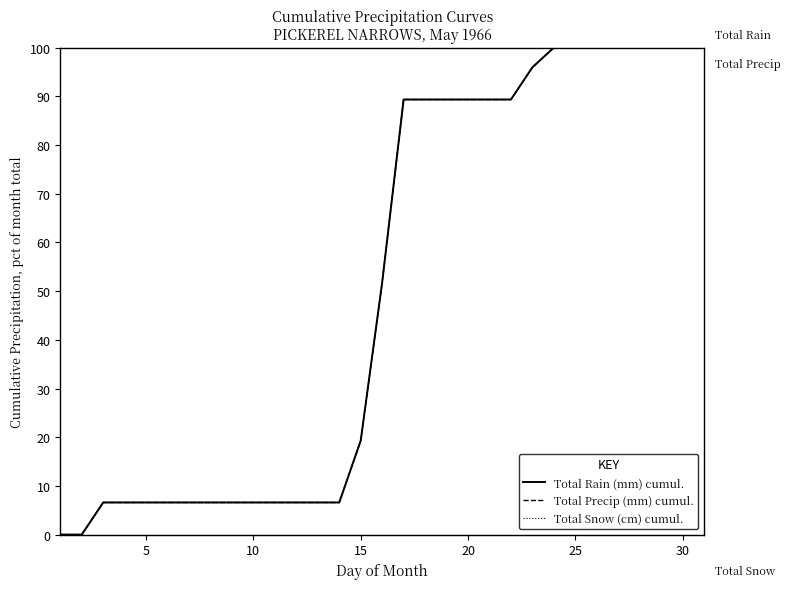

Does the chart display data point markers on the line(s)?

No